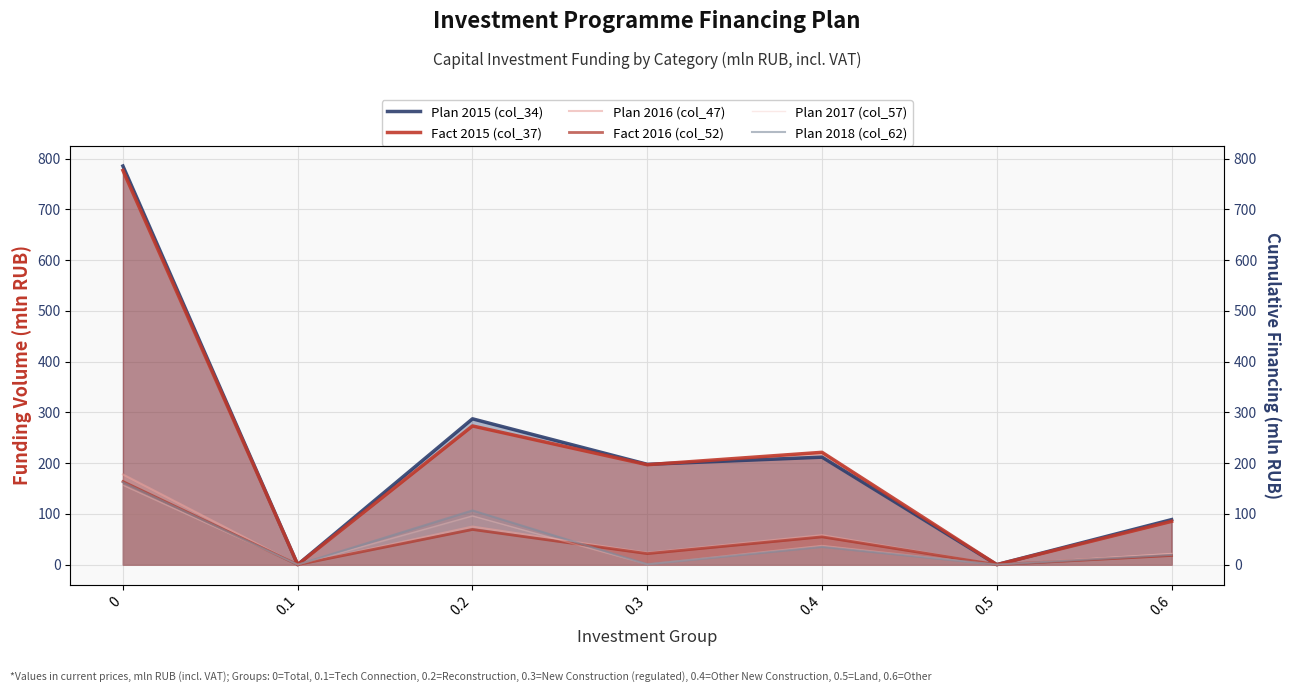

What is the highest value of the Plan 2018 (col_62) series?

162.1